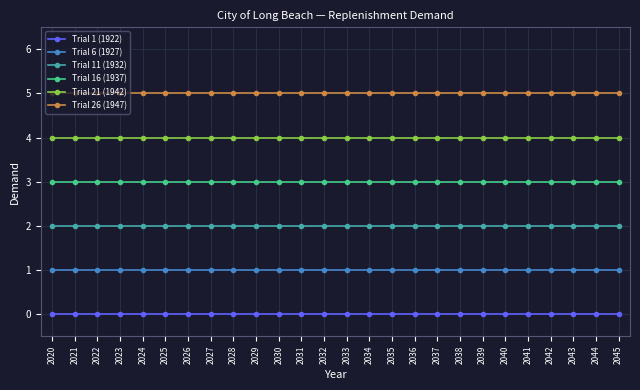

What is the sum of all Trial 26 (1947) values?

130